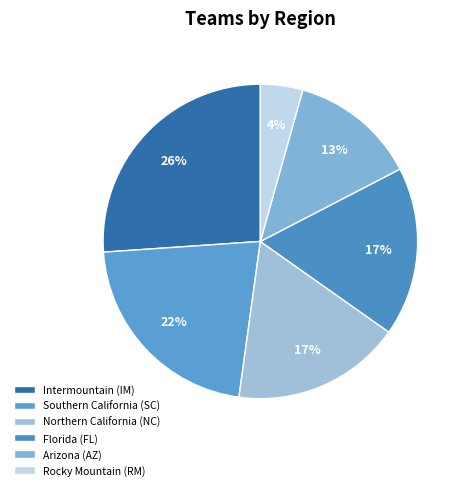

Which category has the biggest portion of the pie?

Intermountain (IM)